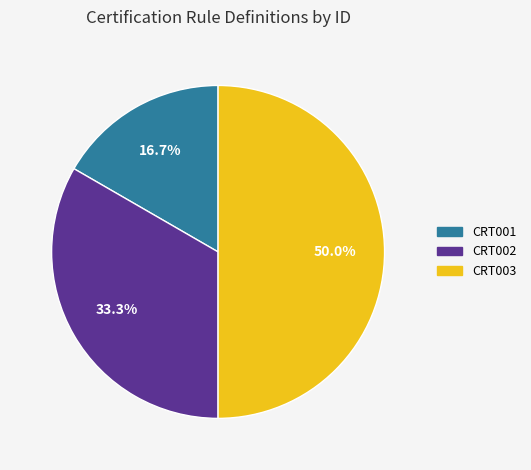

Does CRT002 represent more than half of the total?

No